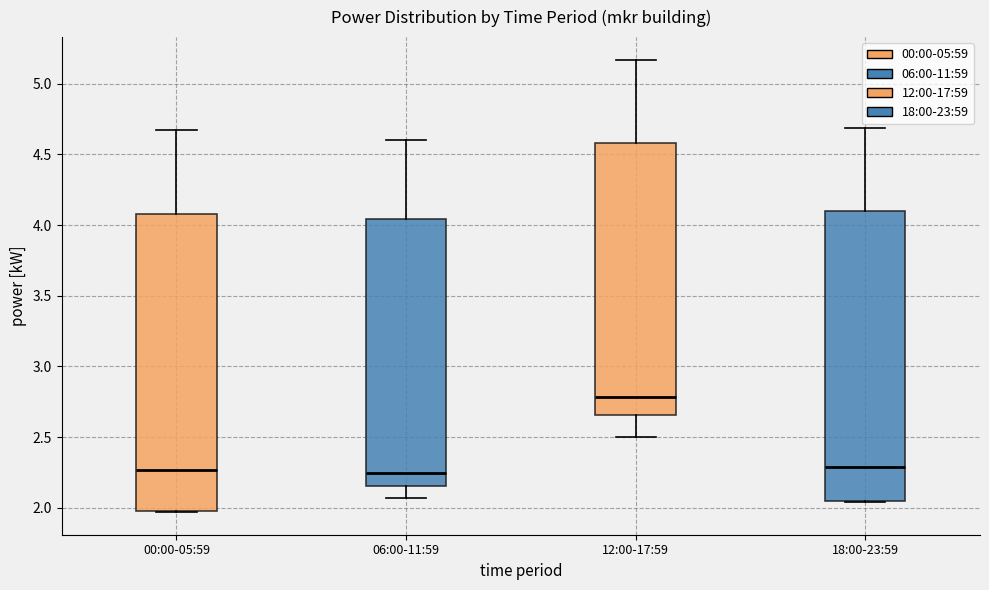

Reading left to right, read every box against the y-axis: the position of its median line, the range the box covers, and the ends of its whiskers. The values are not printed on the chart, so give them approximately, as read against the axis.

00:00-05:59: median 2.25, box 2.00 to 4.10, whiskers 1.95 to 4.65
06:00-11:59: median 2.25, box 2.15 to 4.05, whiskers 2.05 to 4.60
12:00-17:59: median 2.80, box 2.65 to 4.60, whiskers 2.50 to 5.15
18:00-23:59: median 2.30, box 2.05 to 4.10, whiskers 2.05 to 4.70